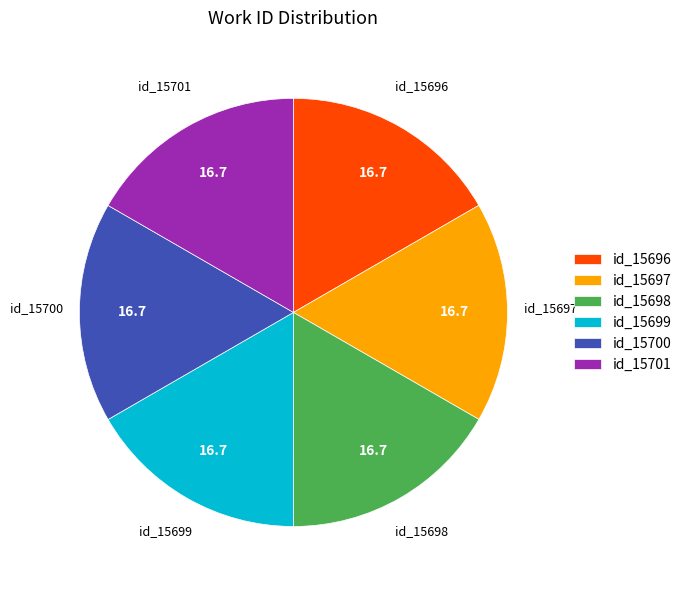

How many slices are in this pie chart?

6